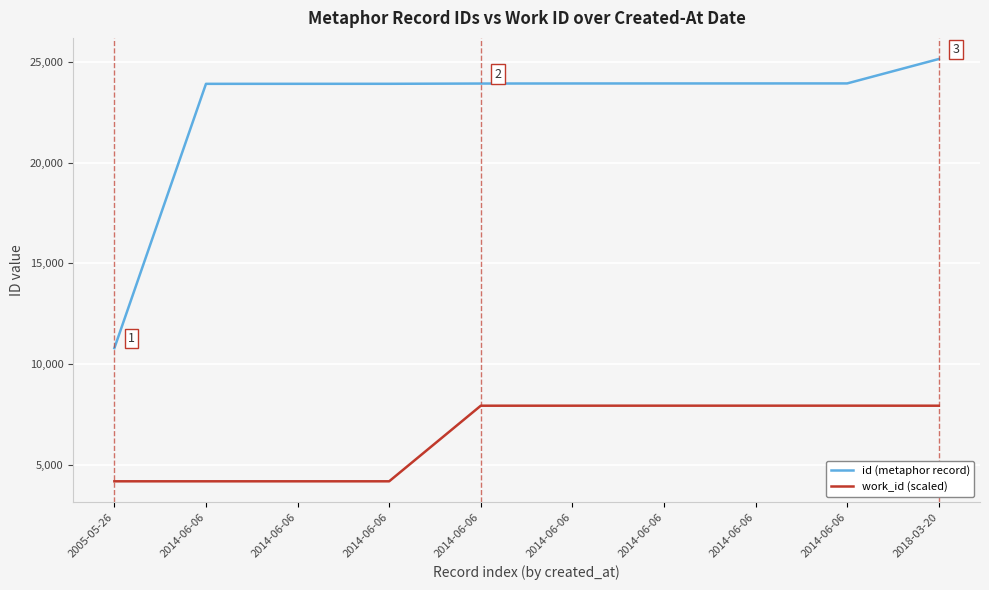

What is the label of the 9th point from the left?

2014-06-06